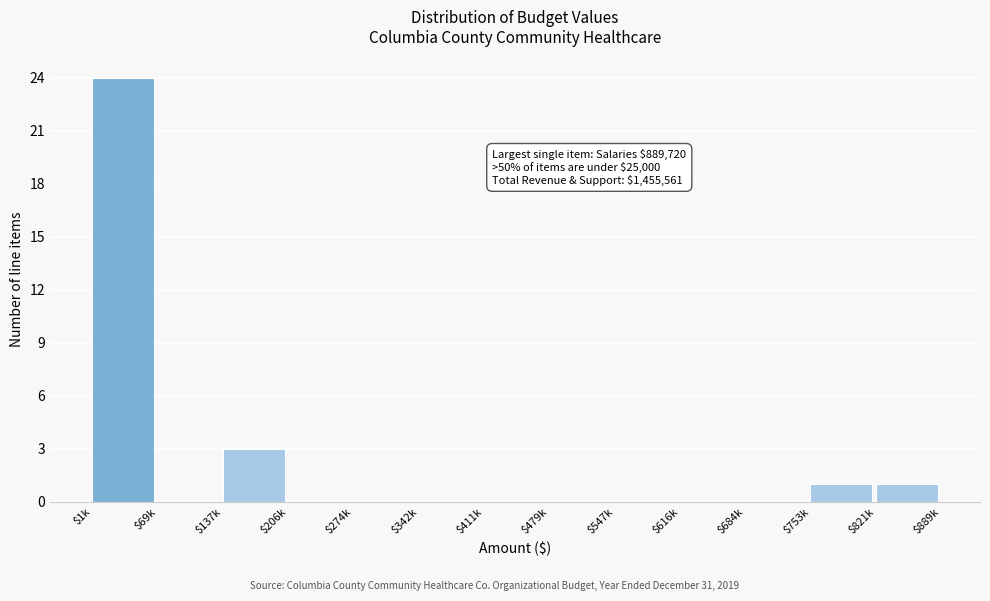

What is the maximum value shown in the chart?

24